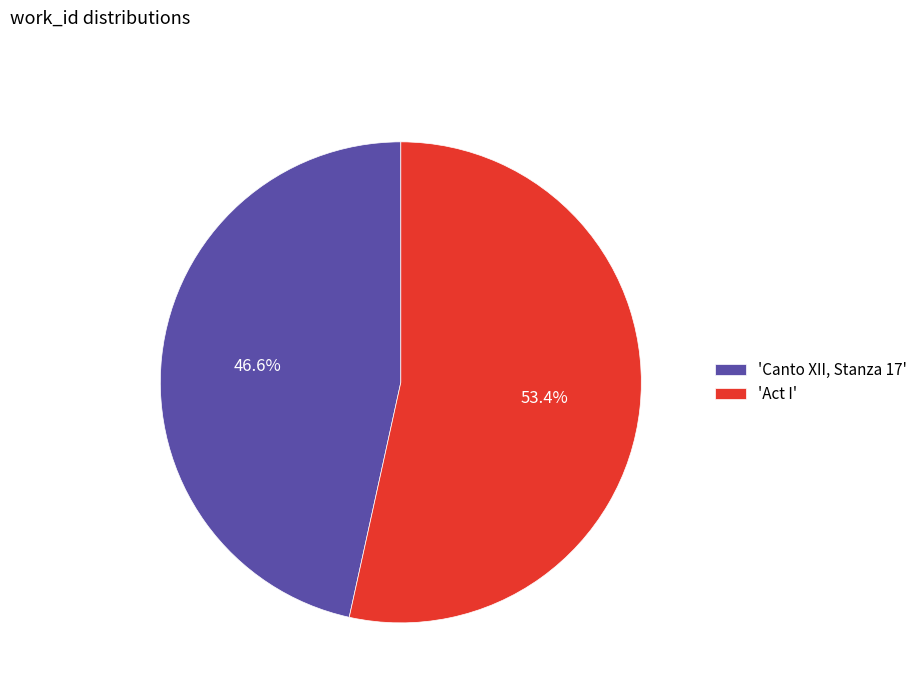

Is there any slice that represents more than half of the pie?

Yes